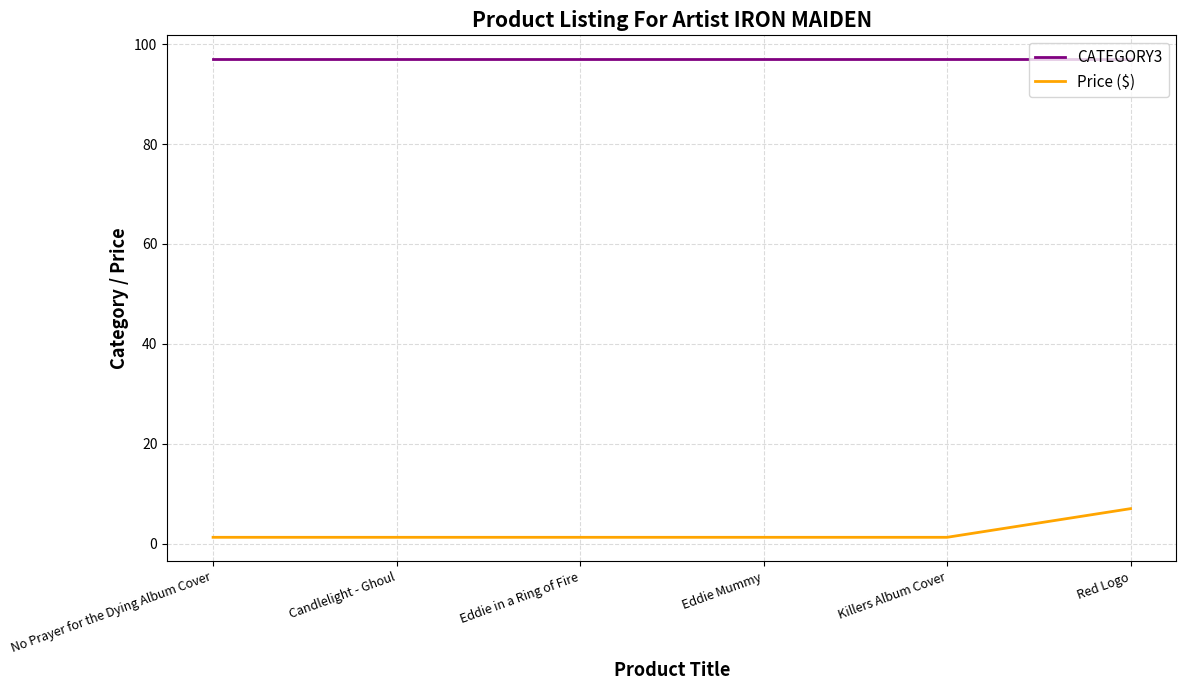

Which series has the largest range (max minus min)?

Price ($)